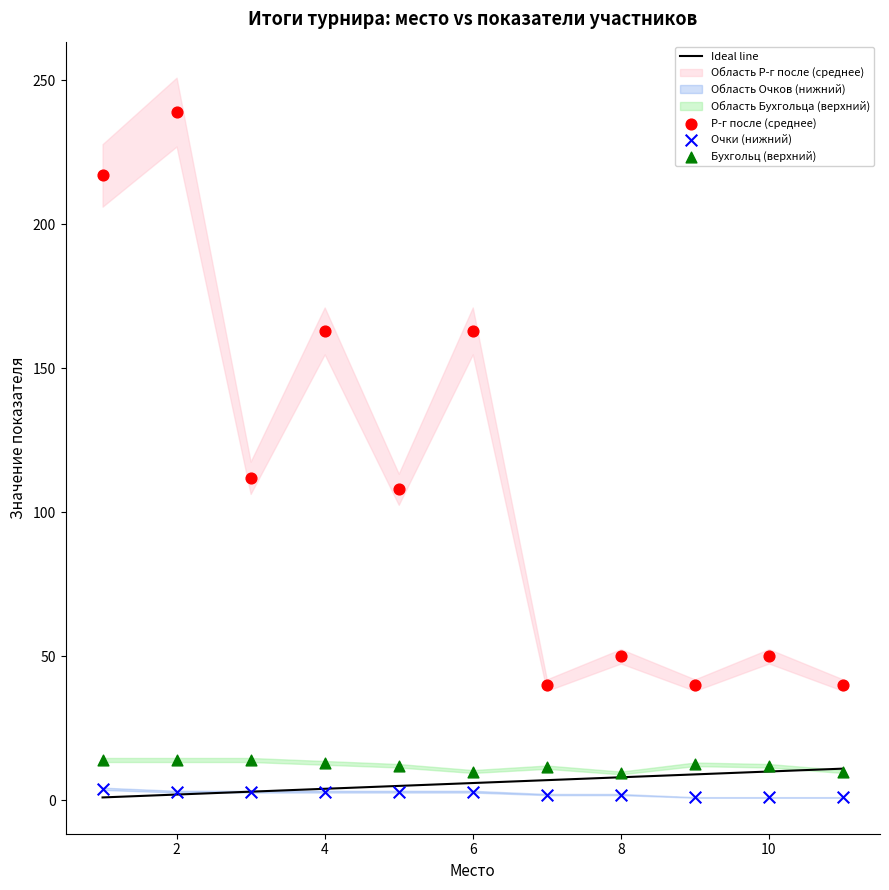

Which series contains the highest Y value?

Р-г после (среднее)